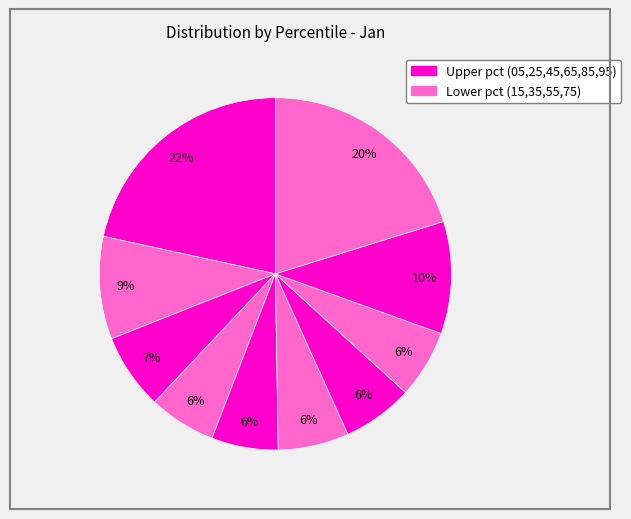

How many slices are in this pie chart?

10